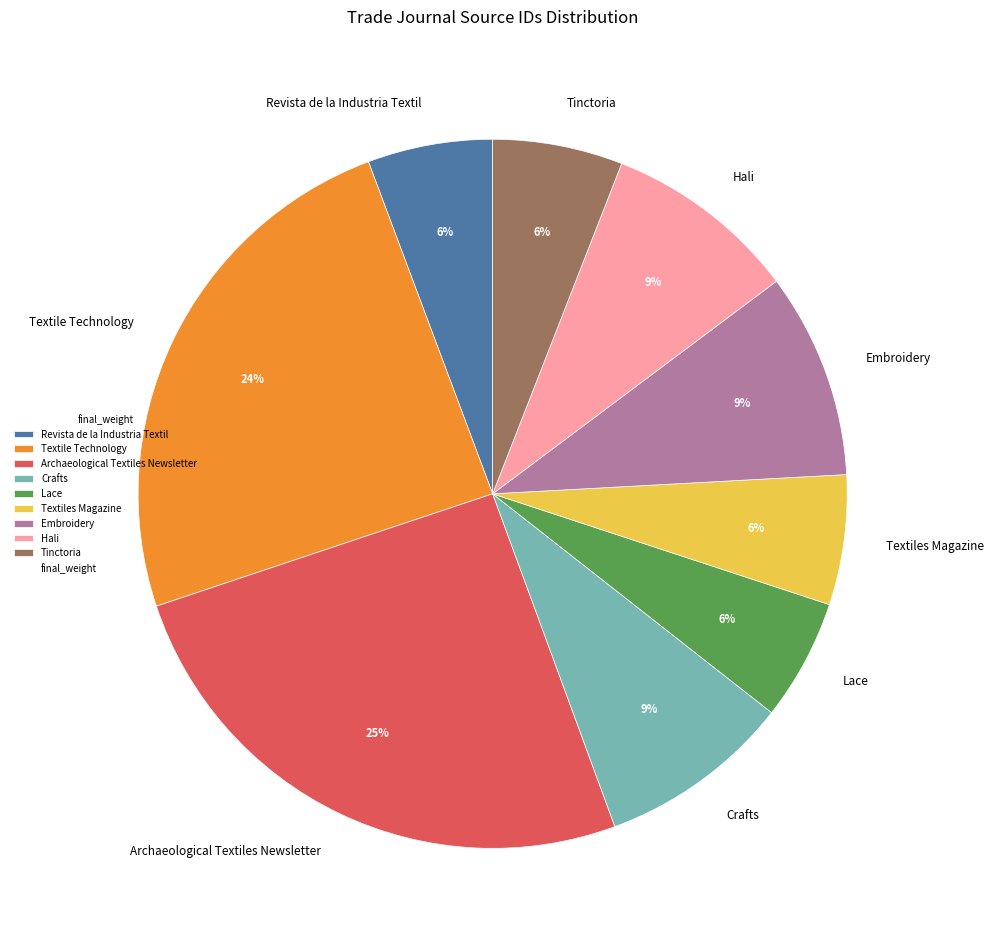

Which has a higher value, Textiles Magazine or Embroidery?

Embroidery